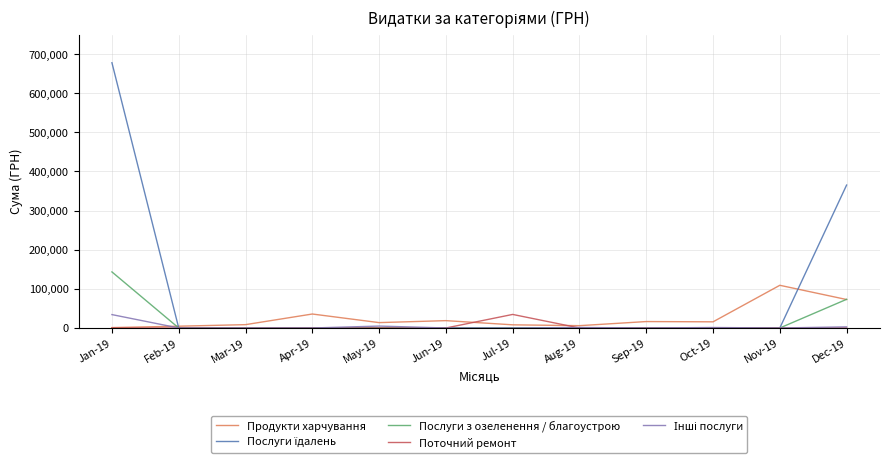

Which category has the highest value in the Поточний ремонт series?

Jul-19